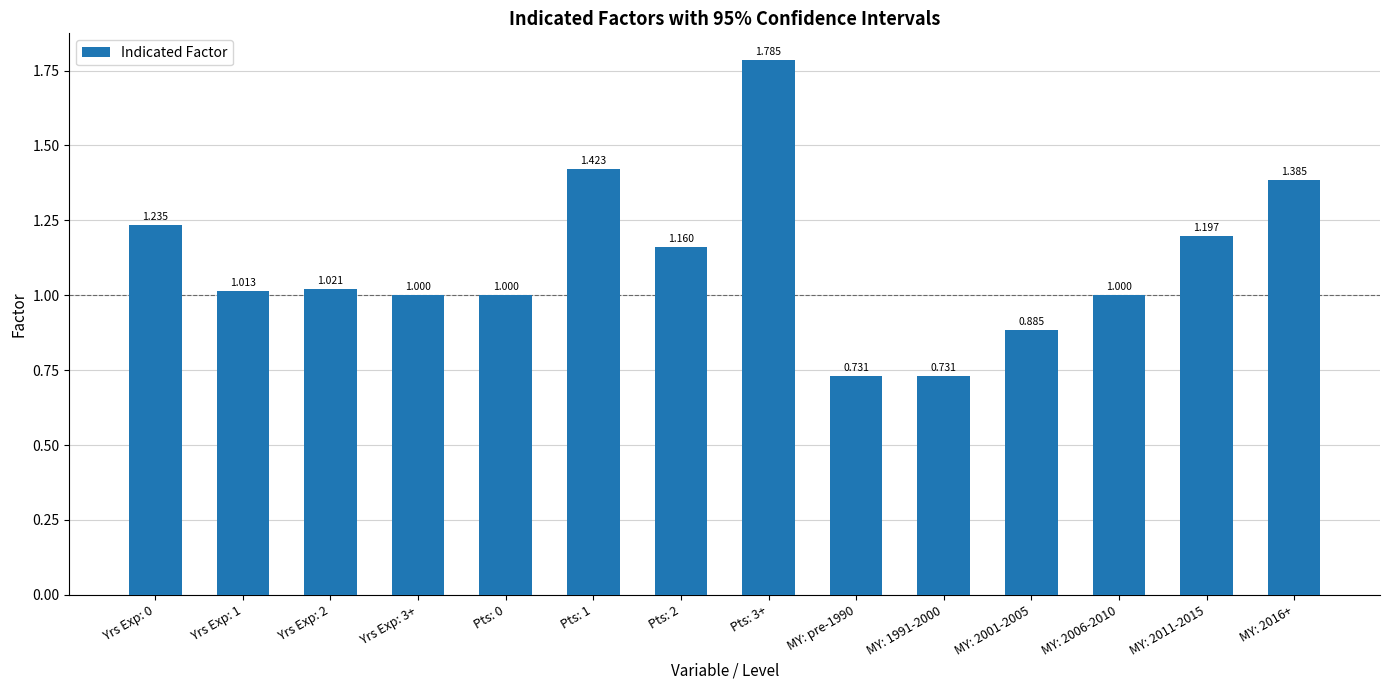

Which has a higher value, MY: pre-1990 or Pts: 0?

Pts: 0